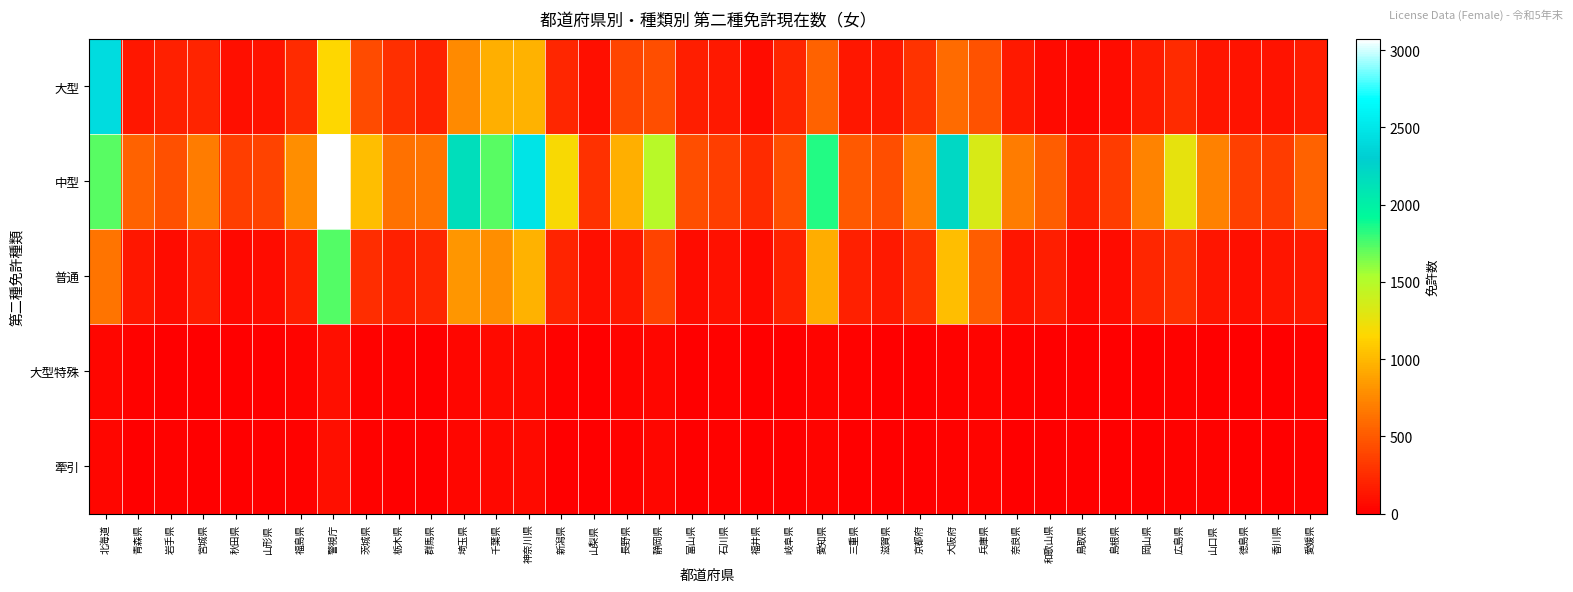

At how many categories does at least one series exceed 106?

38